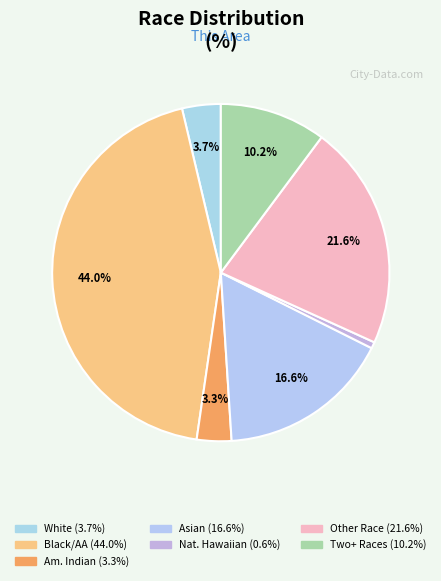

What is the smallest slice in the pie chart?

Native Hawaiian and Other Pacific Islander